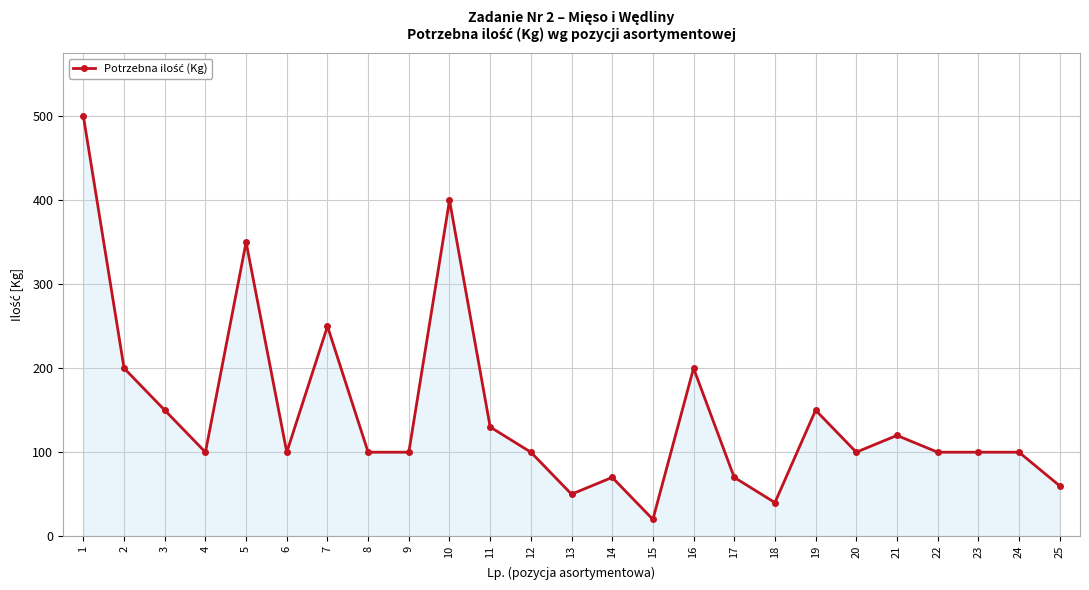

What is the difference between the maximum and minimum values?

480